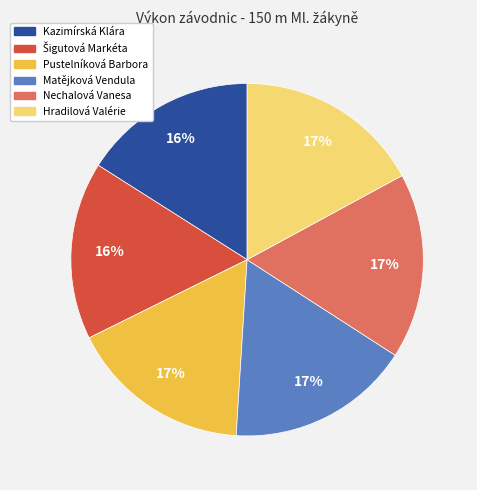

Is Matějková Vendula the majority of the pie?

No